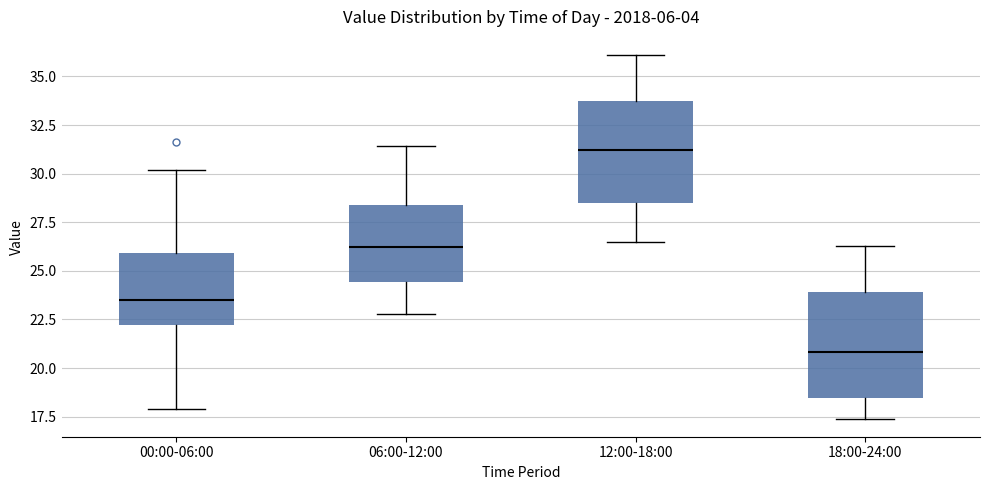

Reading left to right, read every box against the y-axis: the position of its median line, the range the box covers, and the ends of its whiskers. The values are not printed on the chart, so give them approximately, as read against the axis.

00:00-06:00: median 23.5, box 22.0 to 26.0, whiskers 18.0 to 30.0
06:00-12:00: median 26.0, box 24.5 to 28.5, whiskers 23.0 to 31.5
12:00-18:00: median 31.0, box 28.5 to 34.0, whiskers 26.5 to 36.0
18:00-24:00: median 21.0, box 18.5 to 24.0, whiskers 17.5 to 26.5